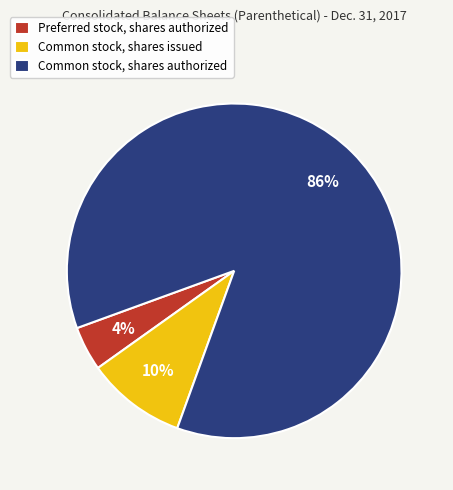

Does any single category account for the majority?

Yes